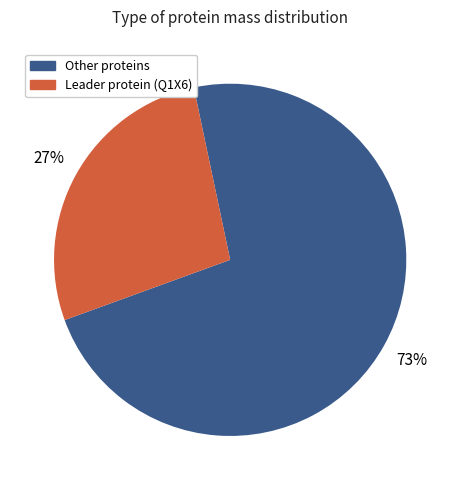

To the nearest percent, what is the difference between the largest and smallest slice percentages?

46%